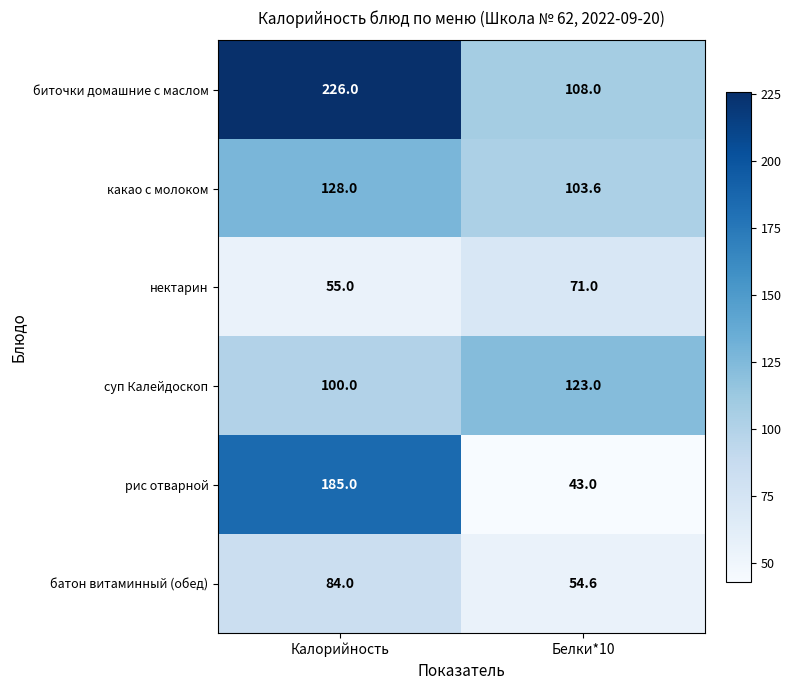

At which category is the sum across all series the highest?

Калорийность